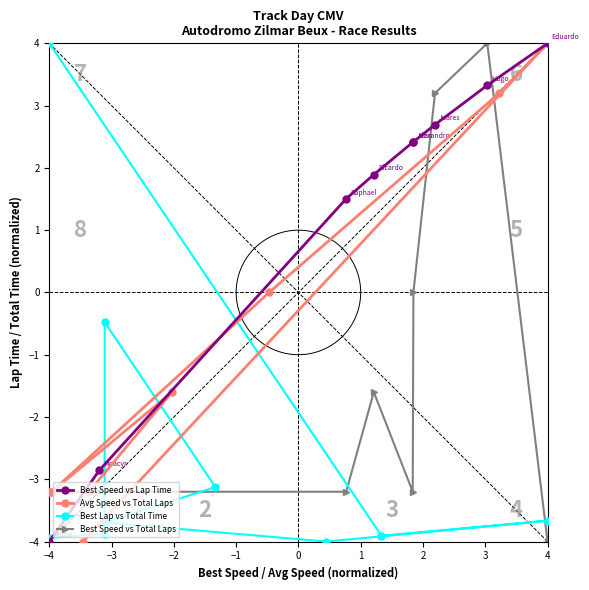

The Best Speed vs Total Laps series shows -4.2 at −4. True or false?

False